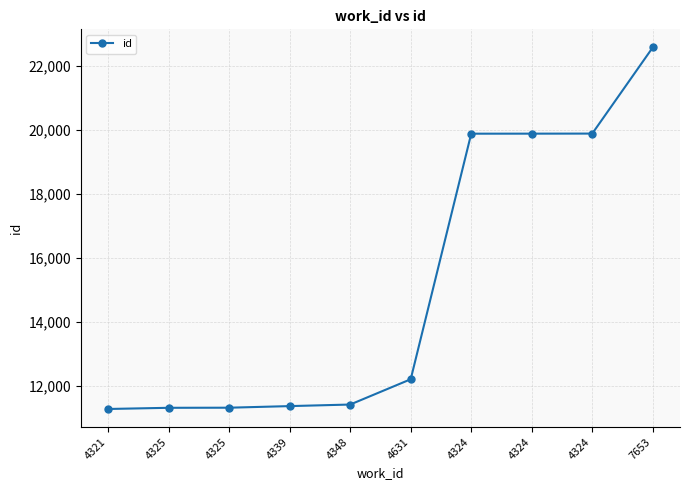

What is the change in value from 4631 to 7653?

+10370